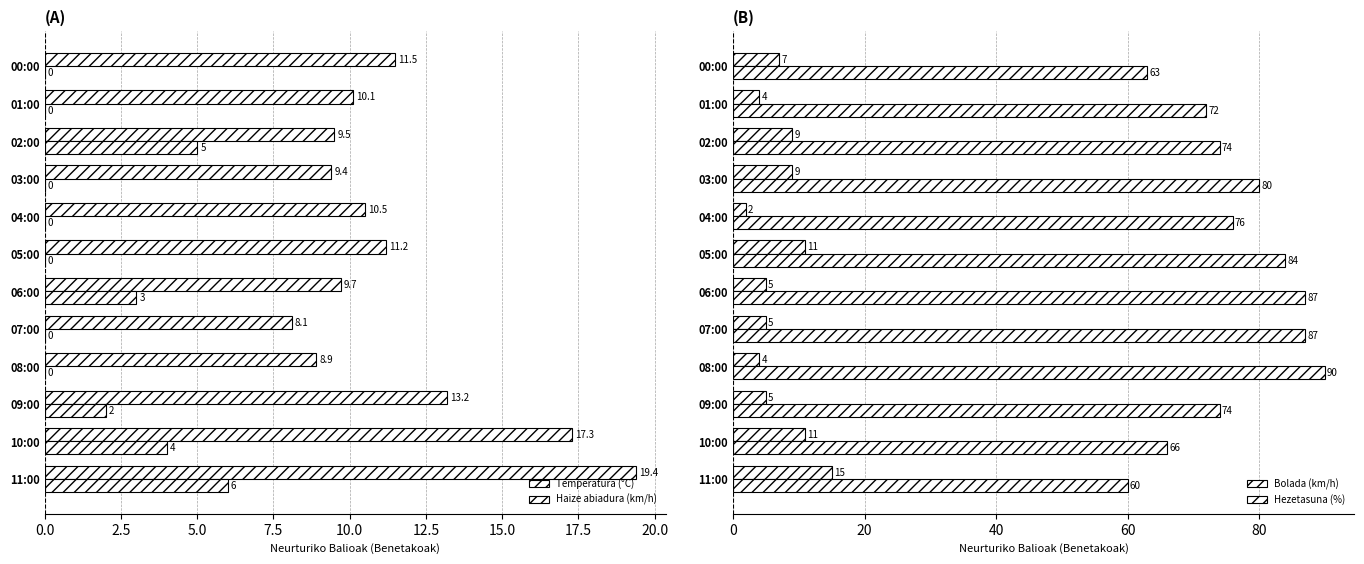

True or false: Temperatura (°C) has a value of 17.9 at 01:00.

False